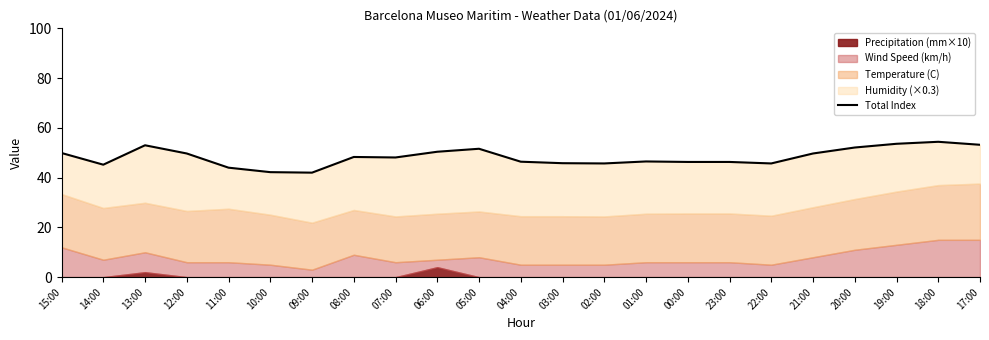

Reading right to left, list all the values displayed in this chart.

17:00=53.2	18:00=54.4	19:00=53.6	20:00=52.1	21:00=49.7	22:00=45.7	23:00=46.3	00:00=46.3	01:00=46.5	02:00=45.7	03:00=45.8	04:00=46.4	05:00=51.6	06:00=50.4	07:00=48.1	08:00=48.3	09:00=42.0	10:00=42.2	11:00=44.0	12:00=49.7	13:00=53.0	14:00=45.2	15:00=49.9